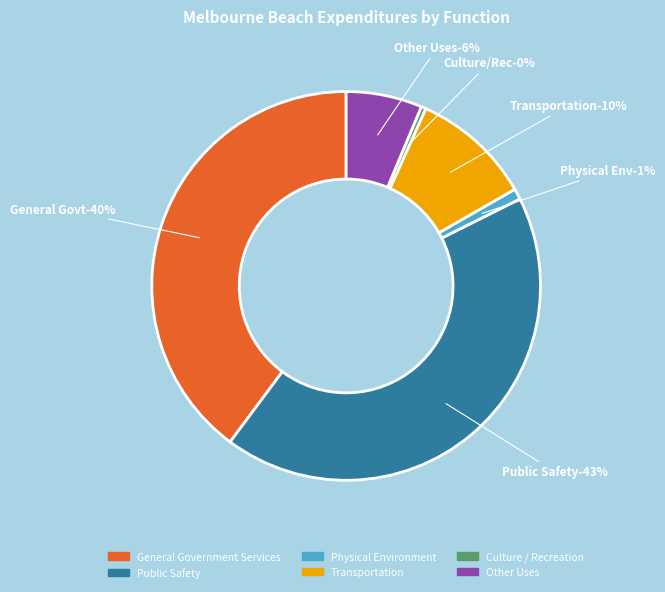

Which category has the biggest portion of the pie?

Public Safety